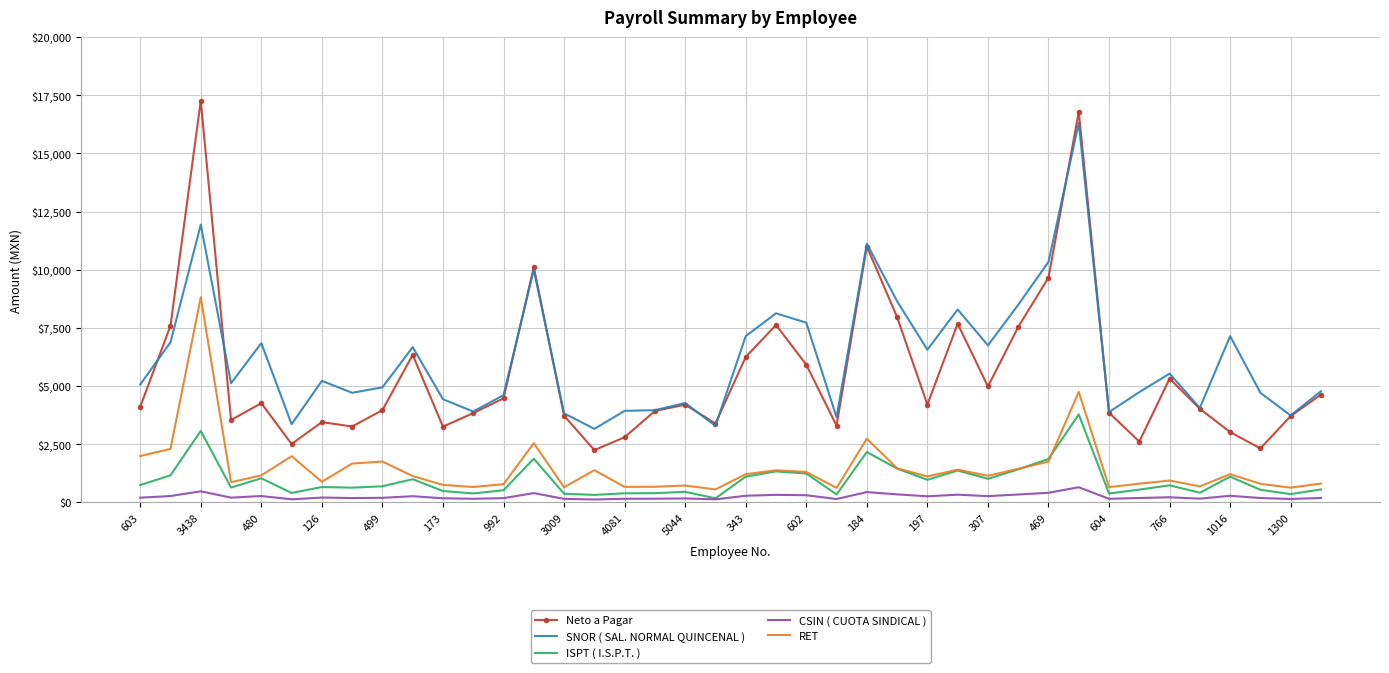

What is the minimum value for SNOR ( SAL. NORMAL QUINCENAL )?

3162